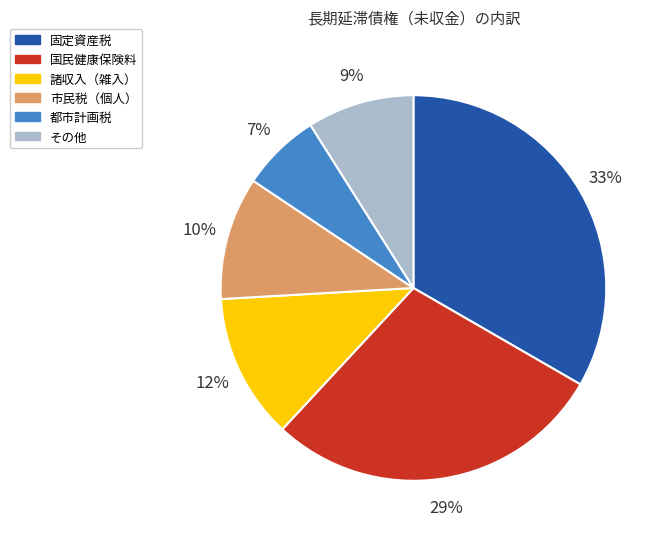

Rank the categories by value from lowest to highest.

都市計画税, その他, 市民税（個人）, 諸収入（雑入）, 国民健康保険料, 固定資産税